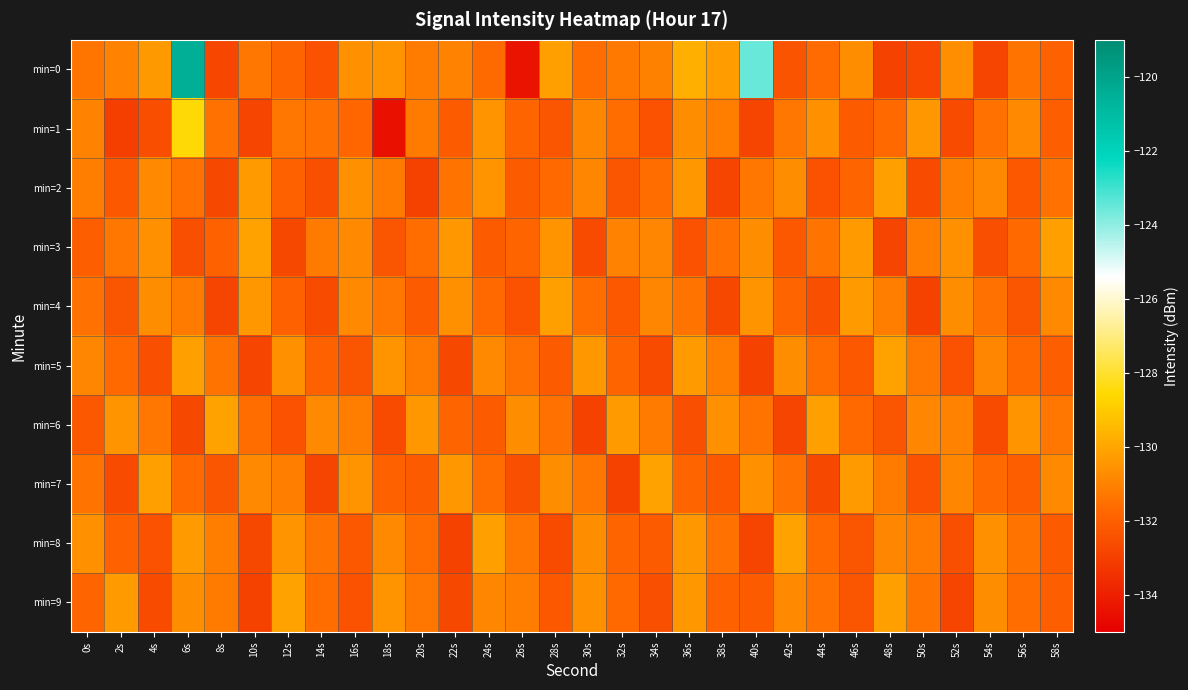

Count the number of categories in the chart.

30